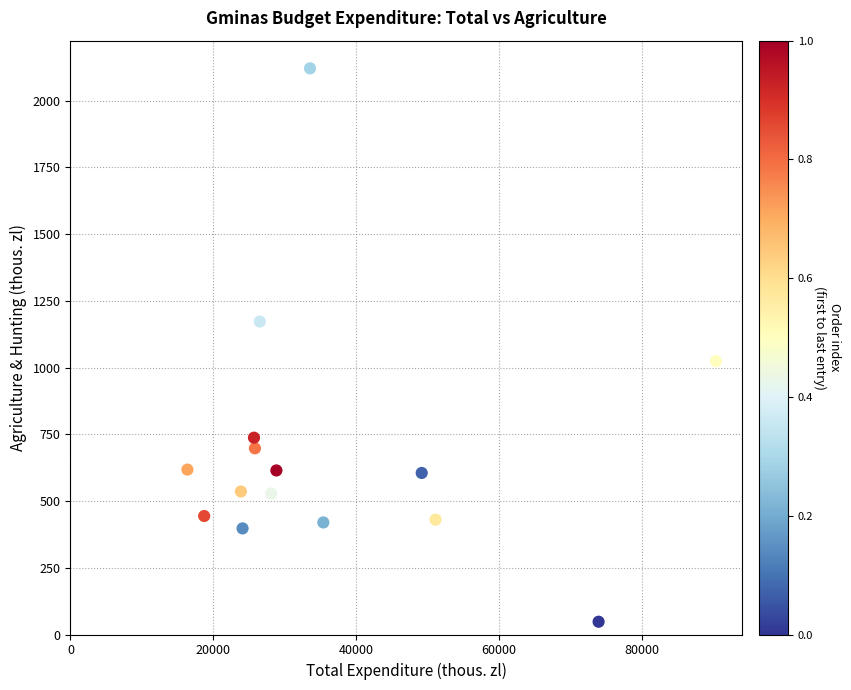

What is the range of X values (max minus min)?

73970.9